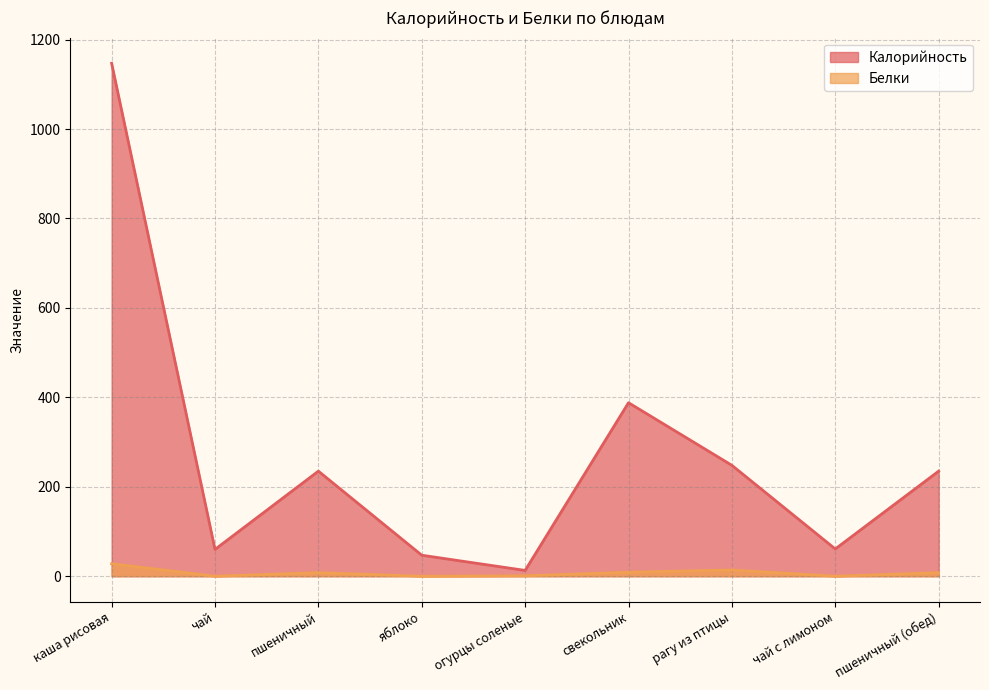

How many lines are shown in the chart?

2